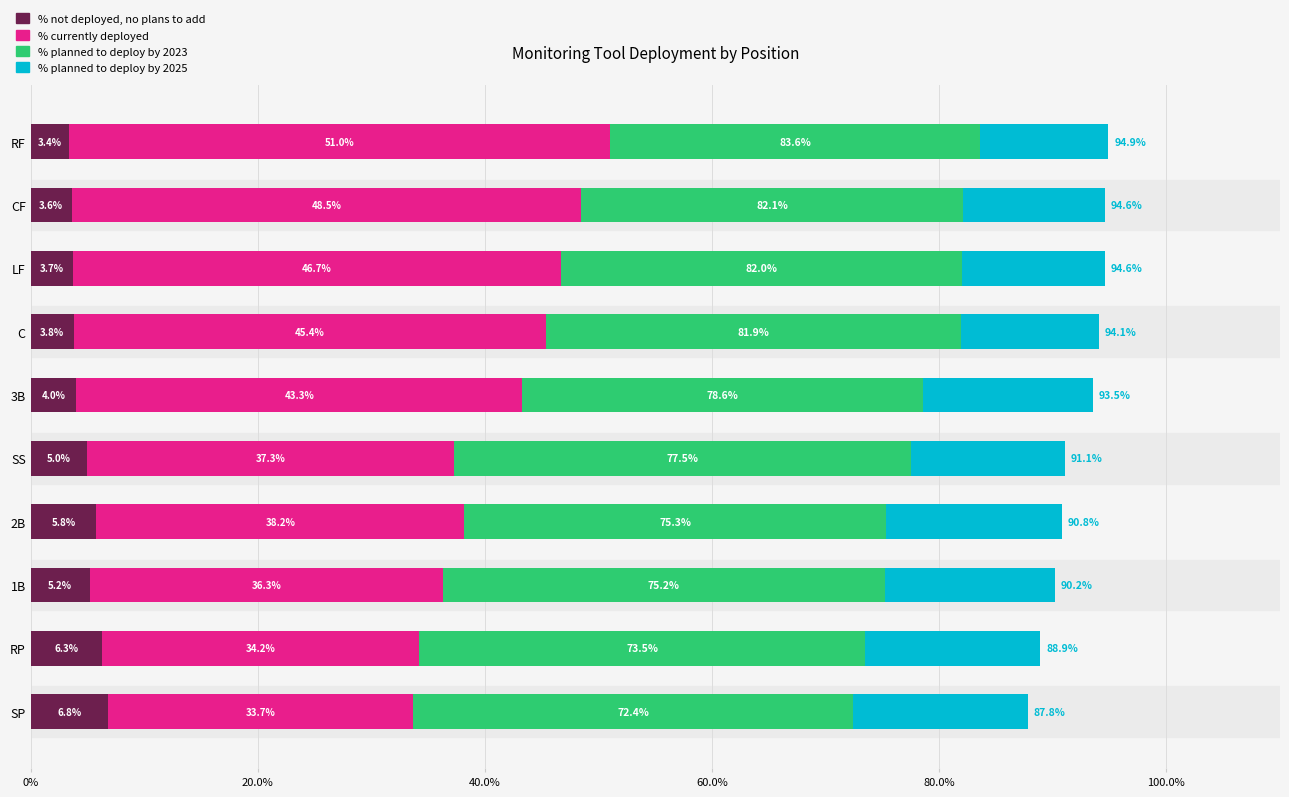

What are all the series names shown in the legend?

% not deployed, no plans to add, % currently deployed, % planned to deploy by 2023, % planned to deploy by 2025